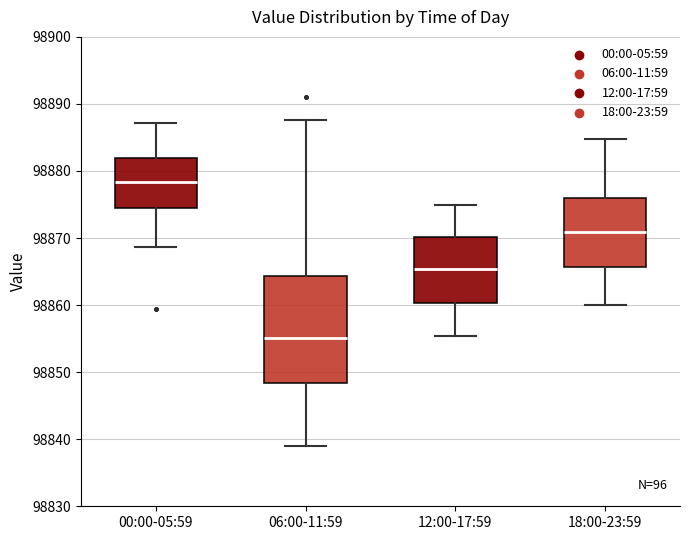

Where is the lower edge of the box for 18:00-23:59 on the y-axis? The values are not printed on the chart, so give them approximately, as read against the axis.

98866